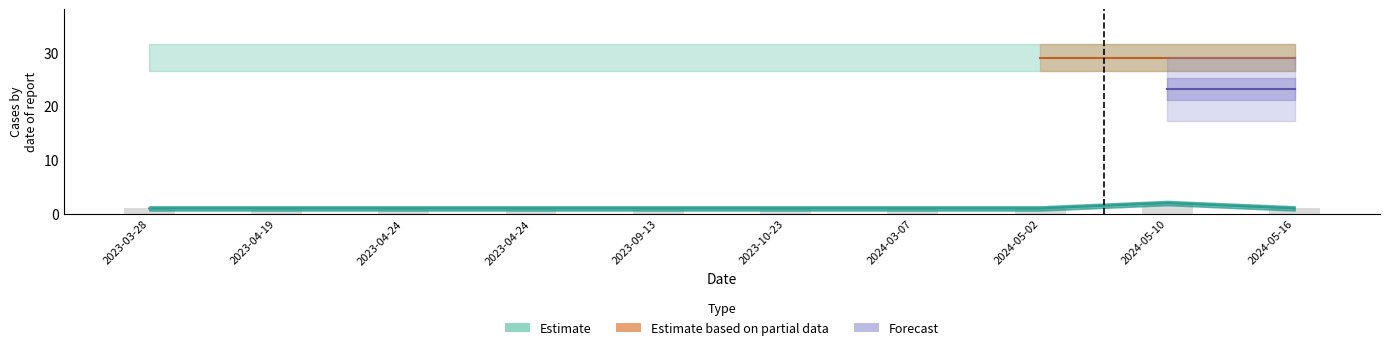

Is it true that the value at 2024-05-02 is 1?

True